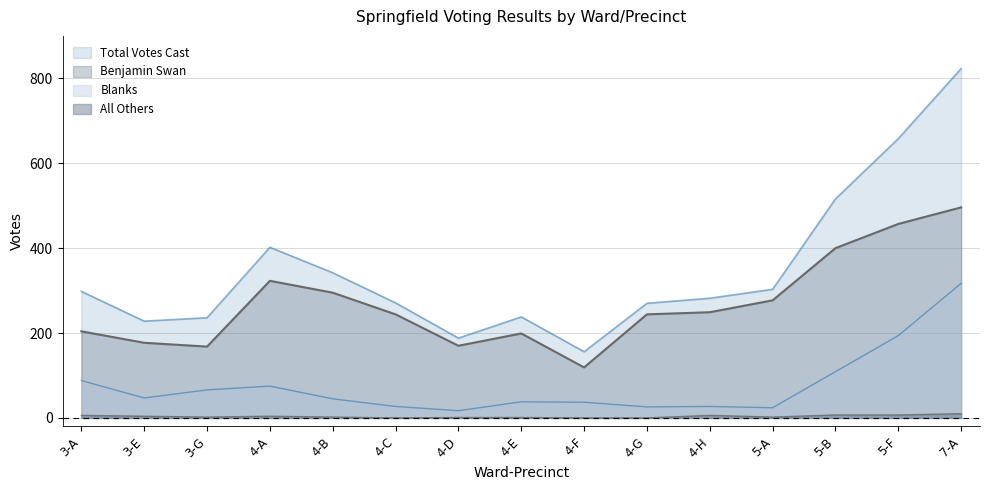

What is the average value of the Total Votes Cast series?

347